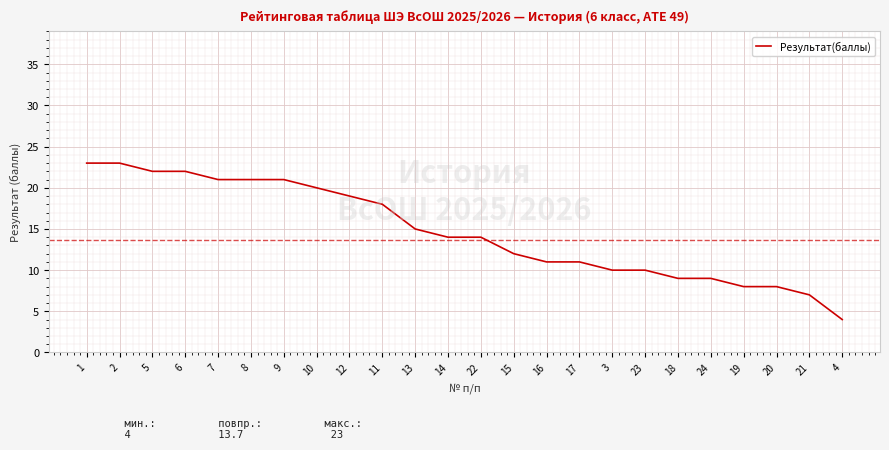

What is the change in value from 6 to 19?

-14